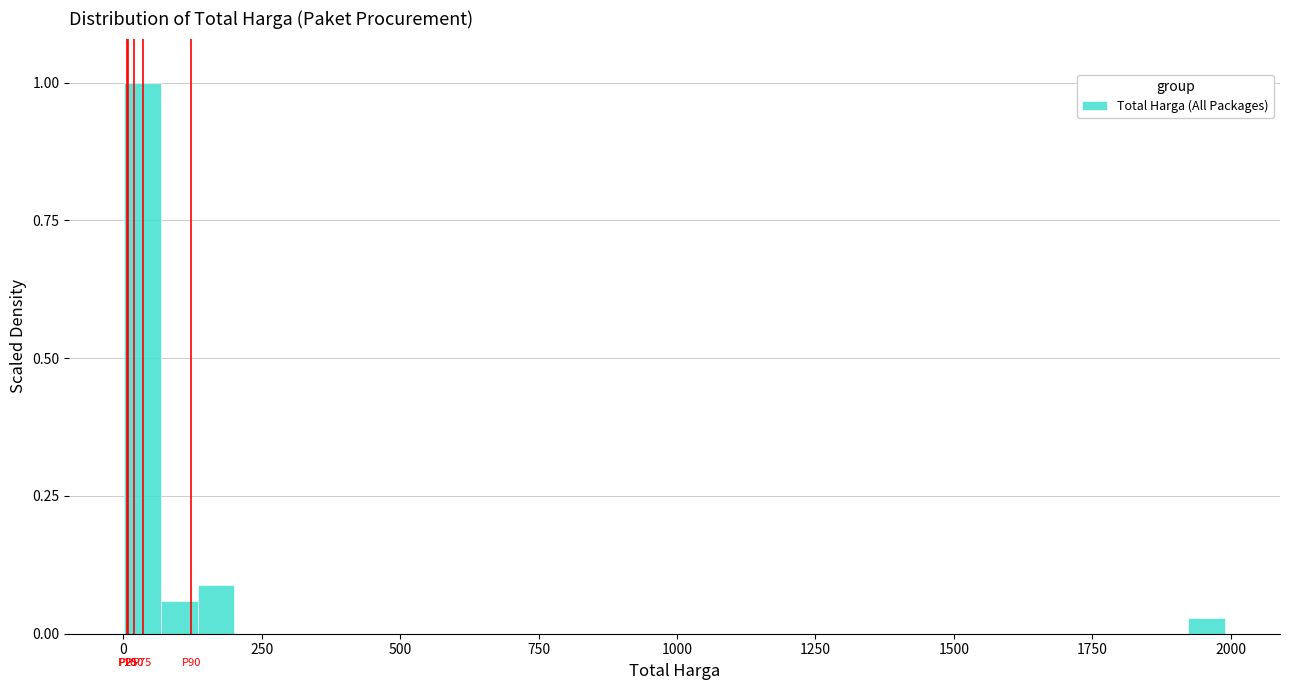

Read against the x-axis, roughly where is the centre of the tallest bar?

50